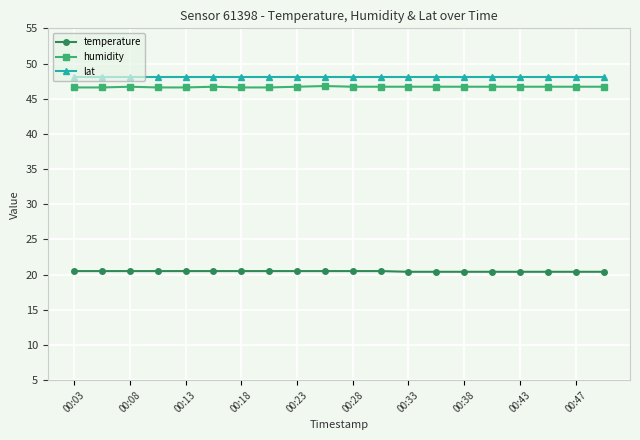

At how many categories does at least one series exceed 45?

20